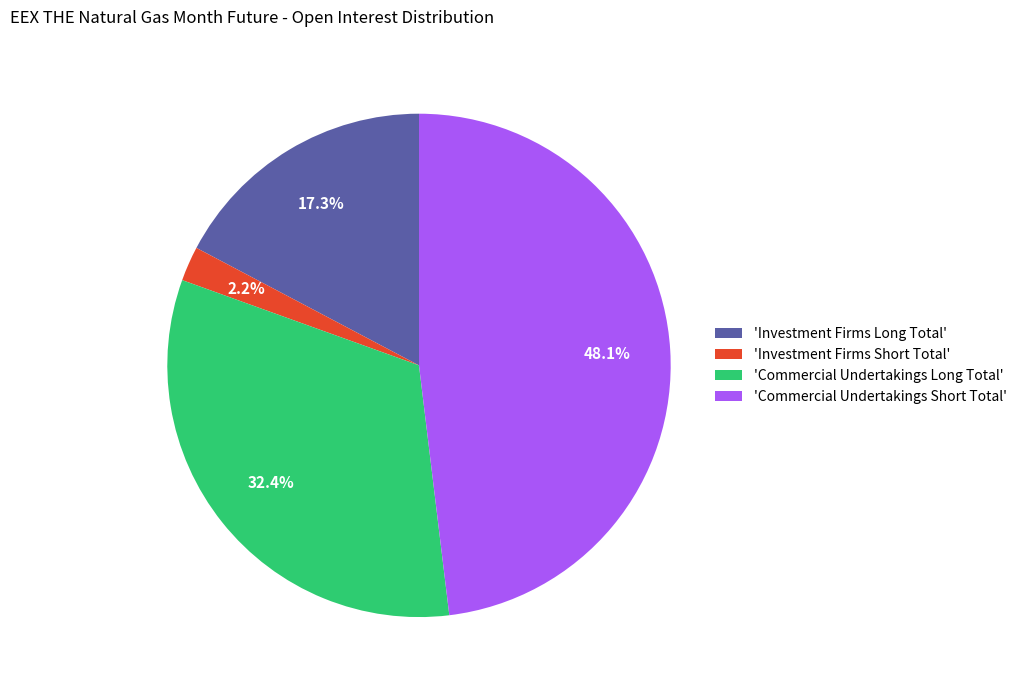

How many segments does this pie chart have?

4